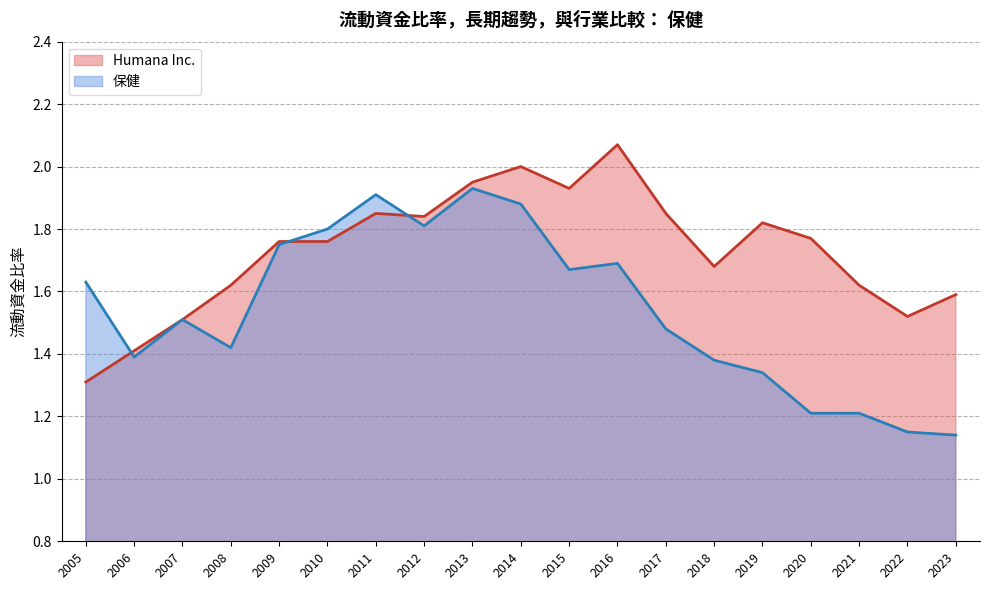

What is the value of the Humana Inc. point at the 15th from the left?

1.8